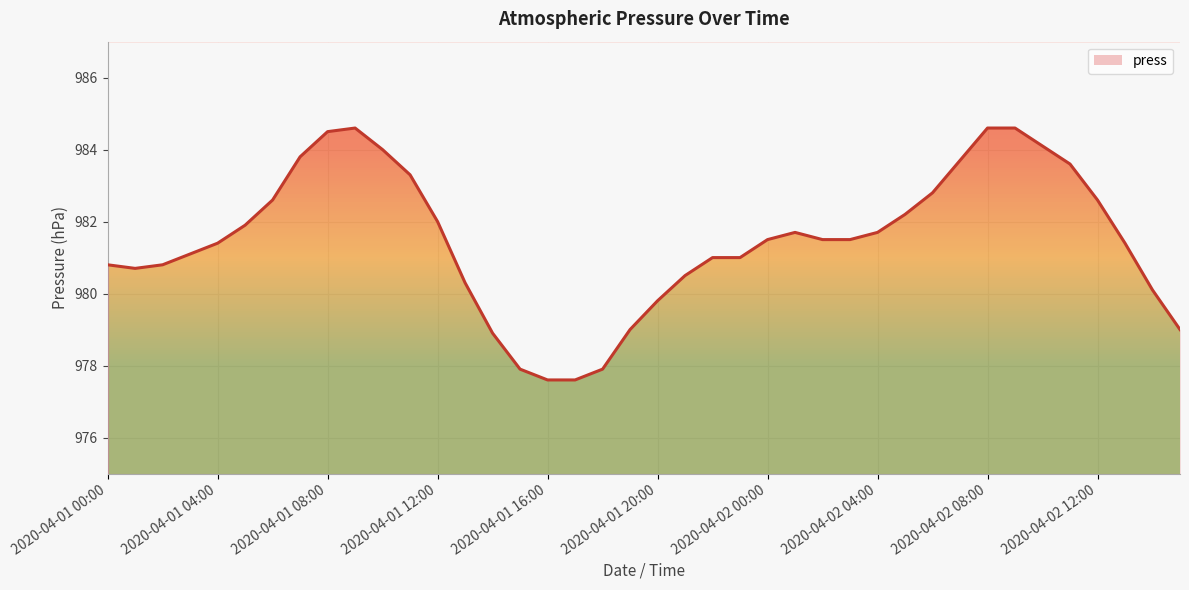

Rank the categories by value from highest to lowest.

2020-04-01 09:00, 2020-04-02 08:00, 2020-04-02 09:00, 2020-04-01 08:00, 2020-04-02 10:00, 2020-04-01 10:00, 2020-04-01 07:00, 2020-04-02 07:00, 2020-04-02 11:00, 2020-04-01 11:00, 2020-04-02 06:00, 2020-04-01 06:00, 2020-04-02 12:00, 2020-04-02 05:00, 2020-04-01 12:00, 2020-04-01 05:00, 2020-04-02 01:00, 2020-04-02 04:00, 2020-04-02 00:00, 2020-04-02 02:00, 2020-04-02 03:00, 2020-04-01 04:00, 2020-04-02 13:00, 2020-04-01 03:00, 2020-04-01 22:00, 2020-04-01 23:00, 2020-04-01 00:00, 2020-04-01 02:00, 2020-04-01 01:00, 2020-04-01 21:00, 2020-04-01 13:00, 2020-04-02 14:00, 2020-04-01 20:00, 2020-04-01 19:00, 2020-04-02 15:00, 2020-04-01 14:00, 2020-04-01 15:00, 2020-04-01 18:00, 2020-04-01 16:00, 2020-04-01 17:00